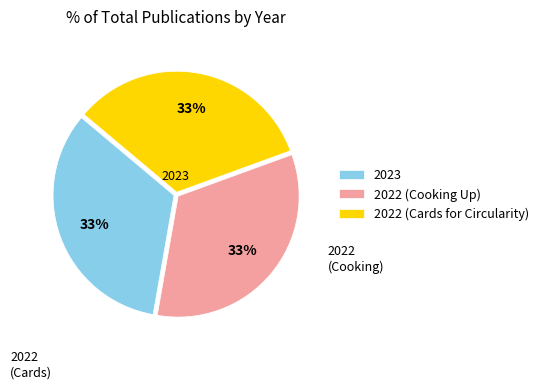

To the nearest percent, what is the combined percentage of 2022 (Cooking Up) and 2022 (Cards for Circularity)?

67%